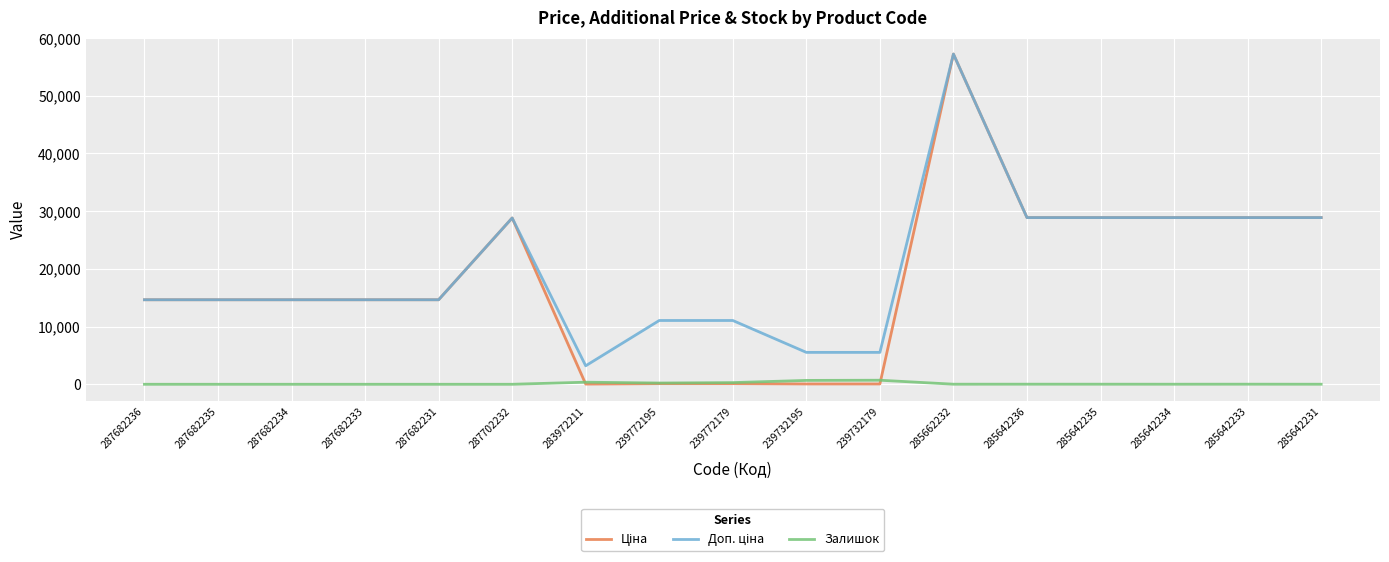

True or false: Залишок has a value of 17.0 at 285642236.

True